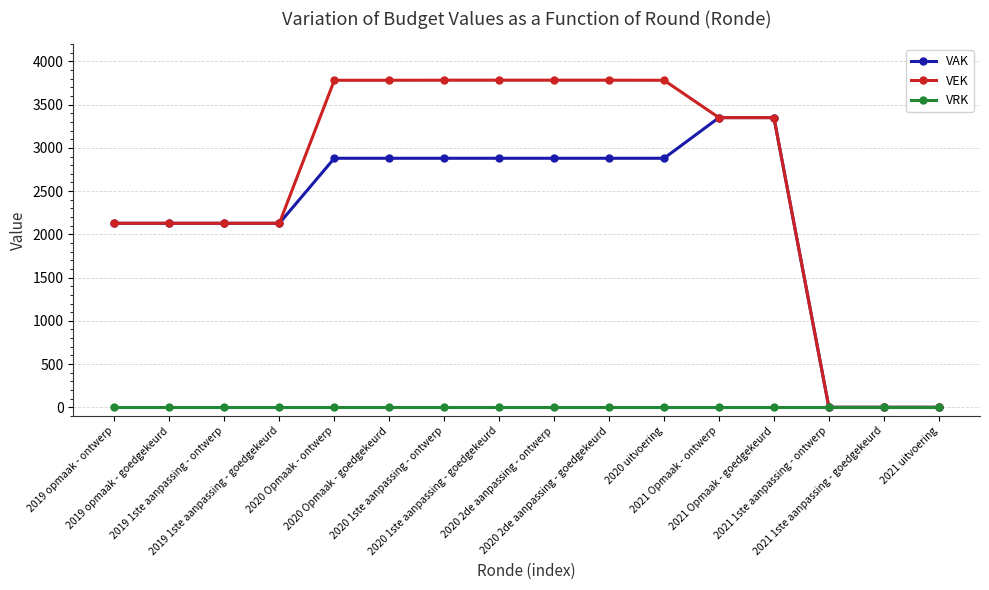

Which series has the largest total across all categories?

VEK